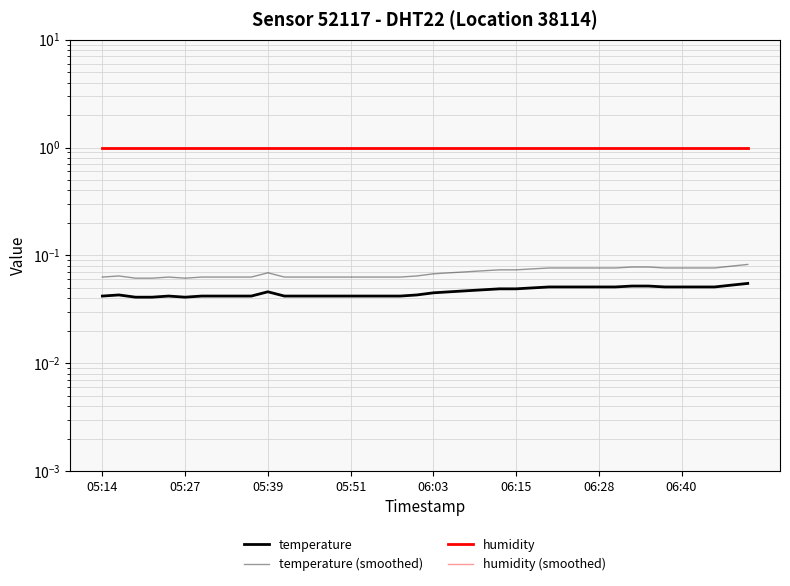

Reading left to right, list all the values displayed in this chart.

temperature: 0.0	0.0	0.0	0.0	0.0	0.0	0.0	0.0	0.0	0.0	0.0	0.0	0.0	0.0	0.0	0.0	0.0	0.0	0.0	0.0	0.0	0.0	0.0	0.0	0.0	0.0	0.1	0.1	0.1	0.1	0.1	0.1	0.1	0.1	0.1	0.1	0.1	0.1	0.1	0.1
temperature (smoothed): 0.1	0.1	0.1	0.1	0.1	0.1	0.1	0.1	0.1	0.1	0.1	0.1	0.1	0.1	0.1	0.1	0.1	0.1	0.1	0.1	0.1	0.1	0.1	0.1	0.1	0.1	0.1	0.1	0.1	0.1	0.1	0.1	0.1	0.1	0.1	0.1	0.1	0.1	0.1	0.1
humidity: 1.0	1.0	1.0	1.0	1.0	1.0	1.0	1.0	1.0	1.0	1.0	1.0	1.0	1.0	1.0	1.0	1.0	1.0	1.0	1.0	1.0	1.0	1.0	1.0	1.0	1.0	1.0	1.0	1.0	1.0	1.0	1.0	1.0	1.0	1.0	1.0	1.0	1.0	1.0	1.0
humidity (smoothed): 1.0	1.0	1.0	1.0	1.0	1.0	1.0	1.0	1.0	1.0	1.0	1.0	1.0	1.0	1.0	1.0	1.0	1.0	1.0	1.0	1.0	1.0	1.0	1.0	1.0	1.0	1.0	1.0	1.0	1.0	1.0	1.0	1.0	1.0	1.0	1.0	1.0	1.0	1.0	1.0